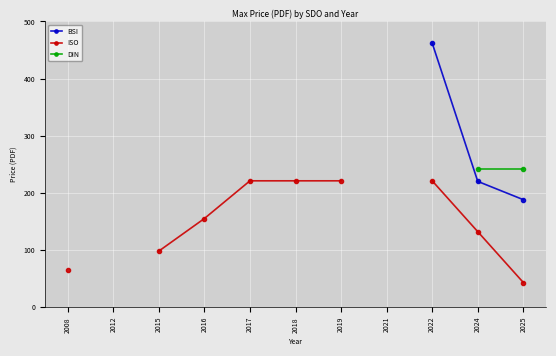

Which has a higher value, 2018 or 2017?

2017